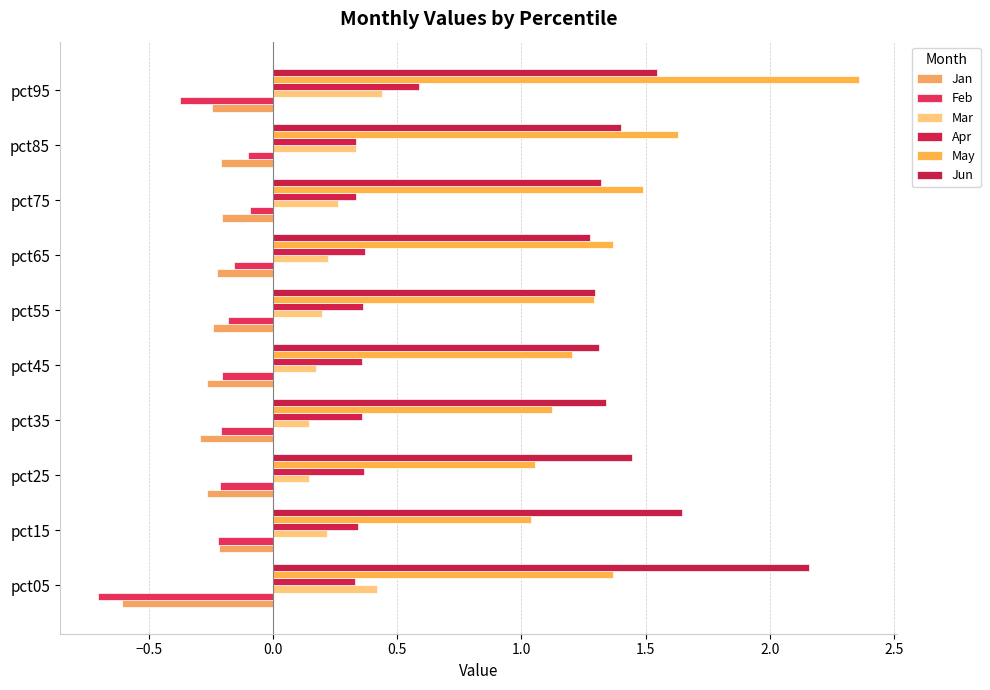

What is the sum of all Jun values?

14.7